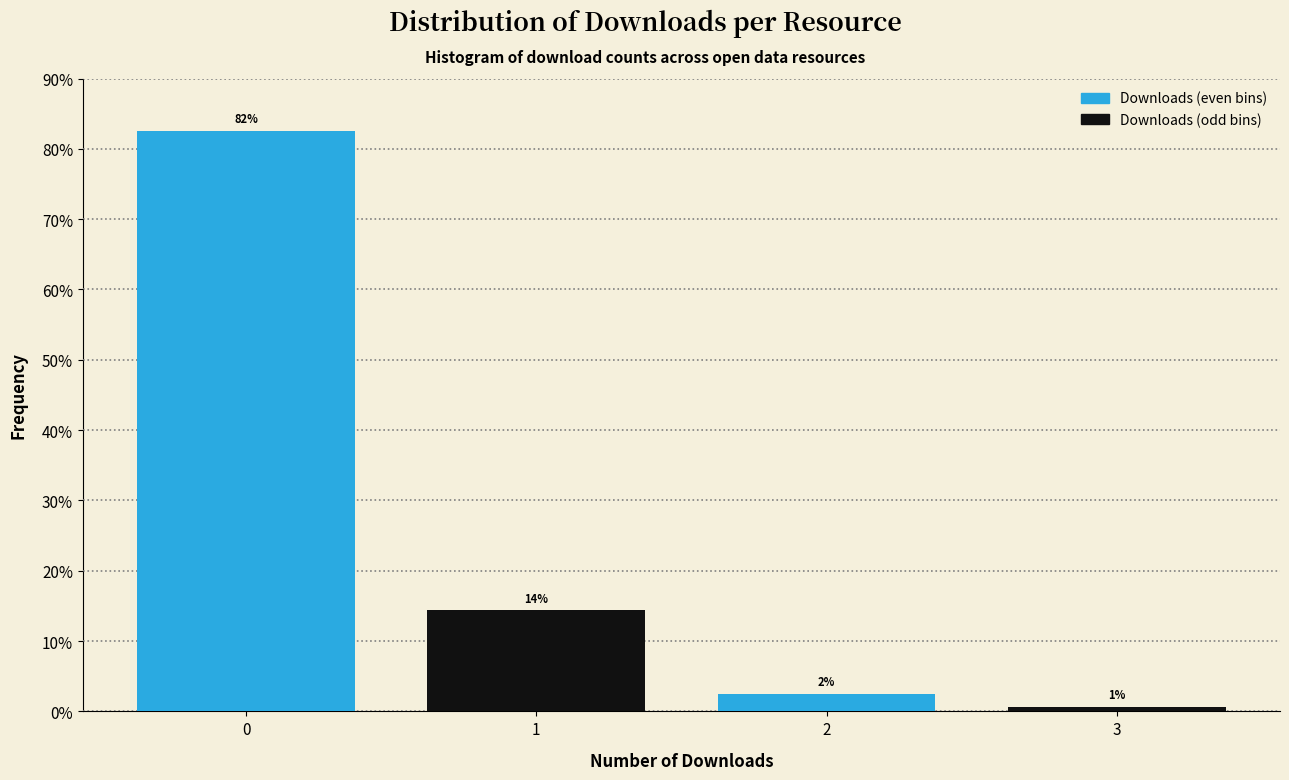

Are the bars grouped side by side (vs. stacked)?

Yes